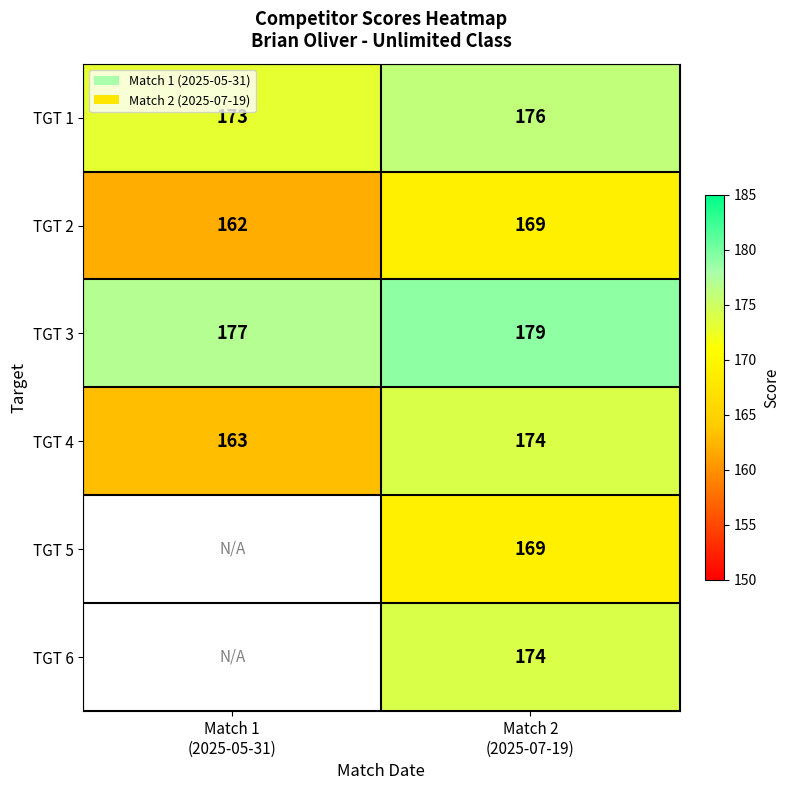

What is the sum of all TGT 1 values?

349